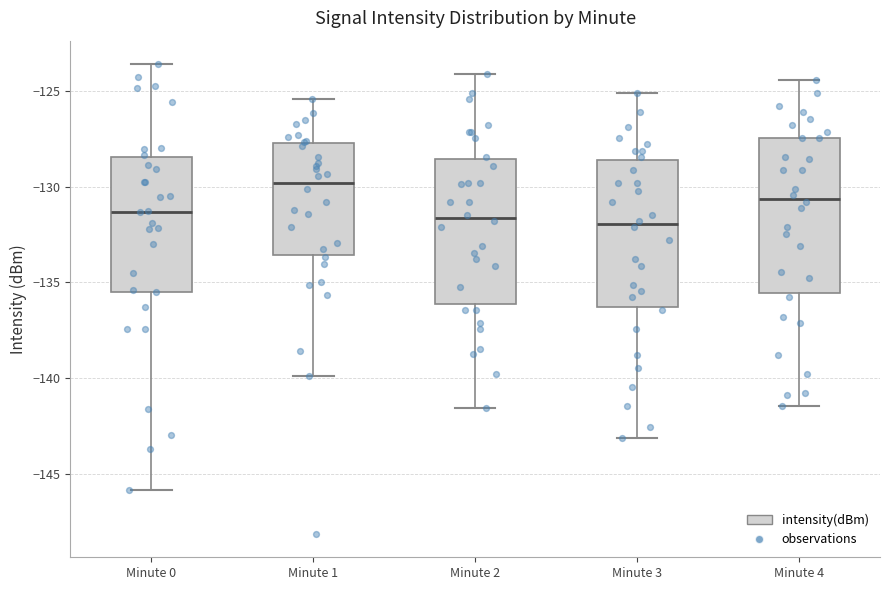

Reading left to right, read every box against the y-axis: the position of its median line, the range the box covers, and the ends of its whiskers. The values are not printed on the chart, so give them approximately, as read against the axis.

Minute 0: median -131.5, box -135.5 to -128.5, whiskers -146.0 to -123.5
Minute 1: median -130.0, box -133.5 to -127.5, whiskers -140.0 to -125.5
Minute 2: median -131.5, box -136.0 to -128.5, whiskers -141.5 to -124.0
Minute 3: median -132.0, box -136.5 to -128.5, whiskers -143.0 to -125.0
Minute 4: median -130.5, box -135.5 to -127.5, whiskers -141.5 to -124.5